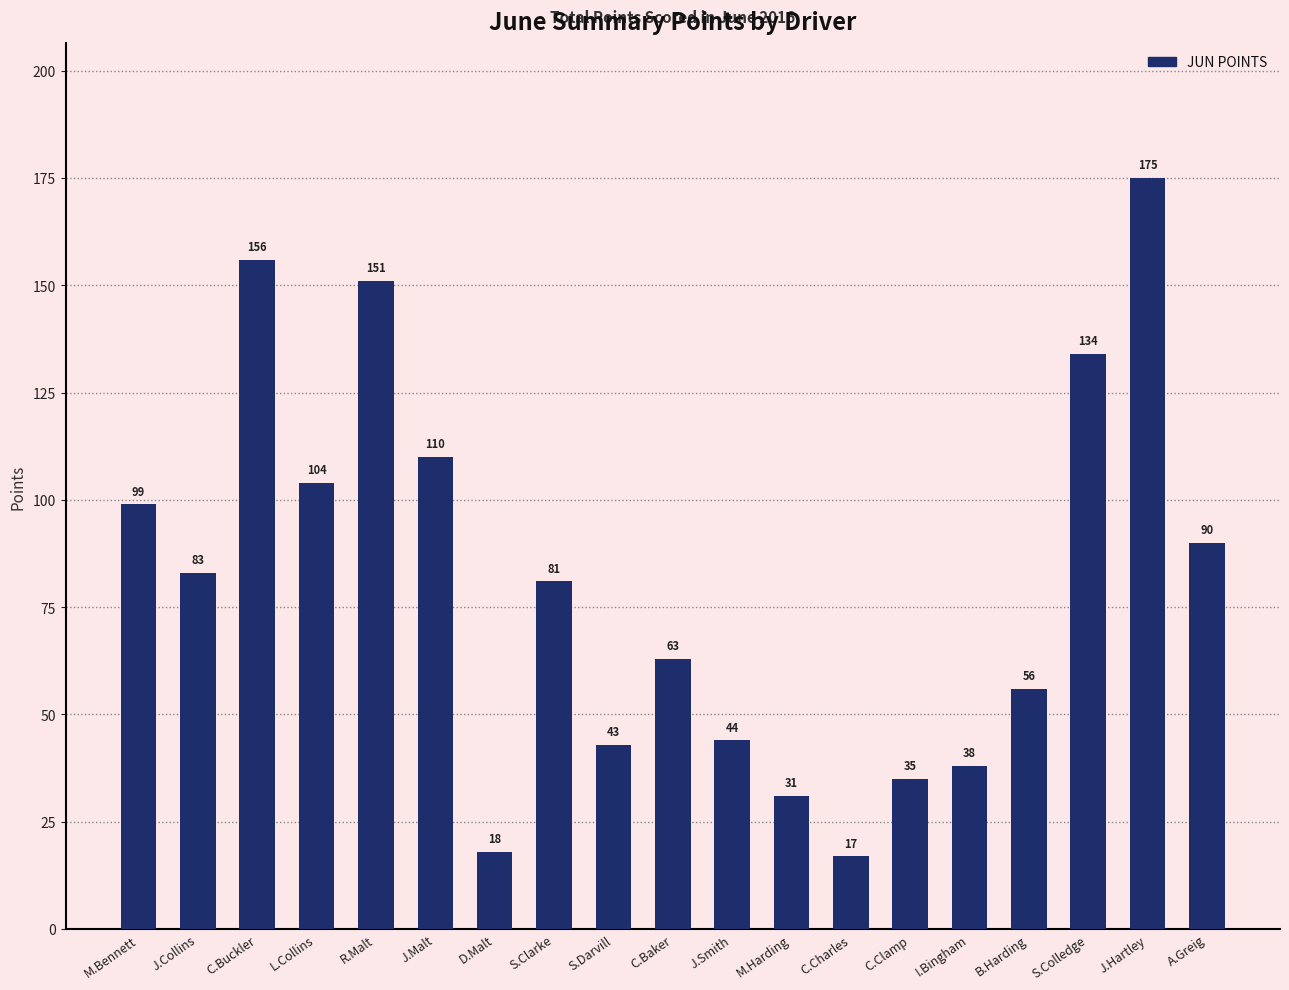

Approximately how many times larger is the value at I.Bingham compared to J.Collins?

0.5